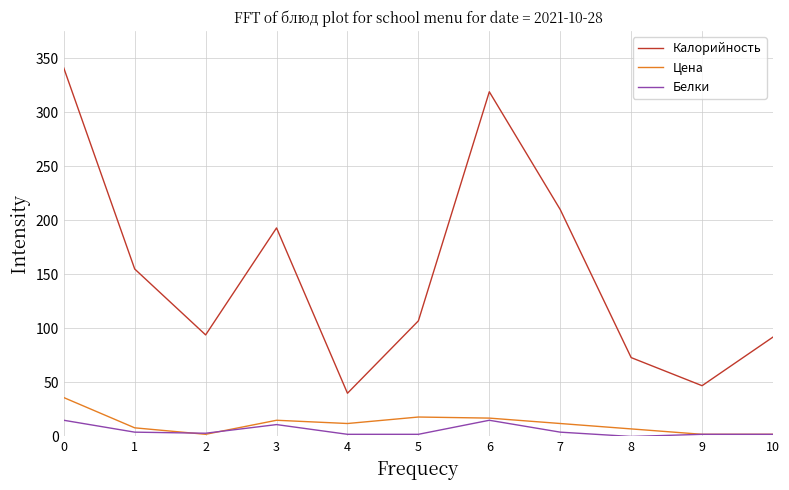

What is the sum of all Калорийность values?

1671